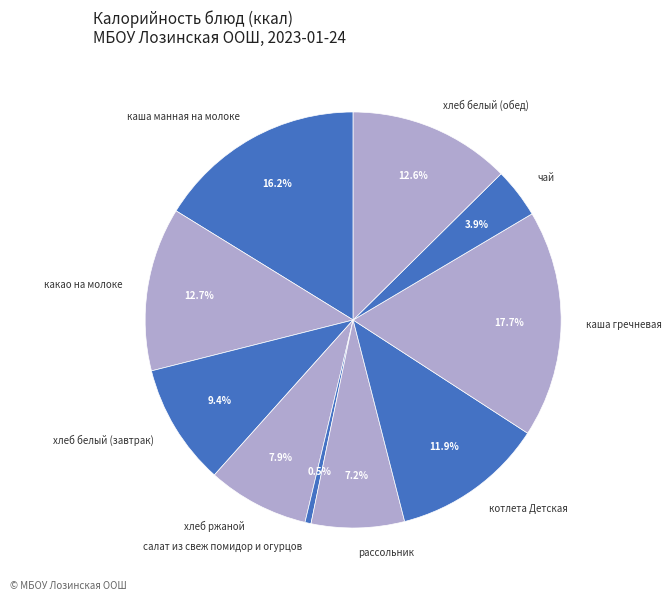

Count the number of slices in the pie.

10